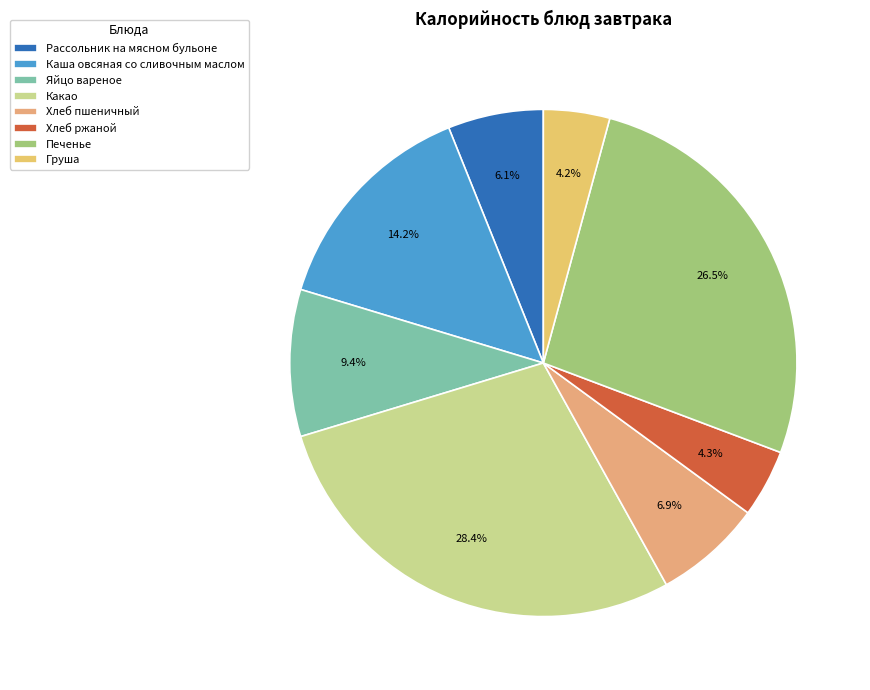

The Груша slice represents 4% of the pie. True or false?

True